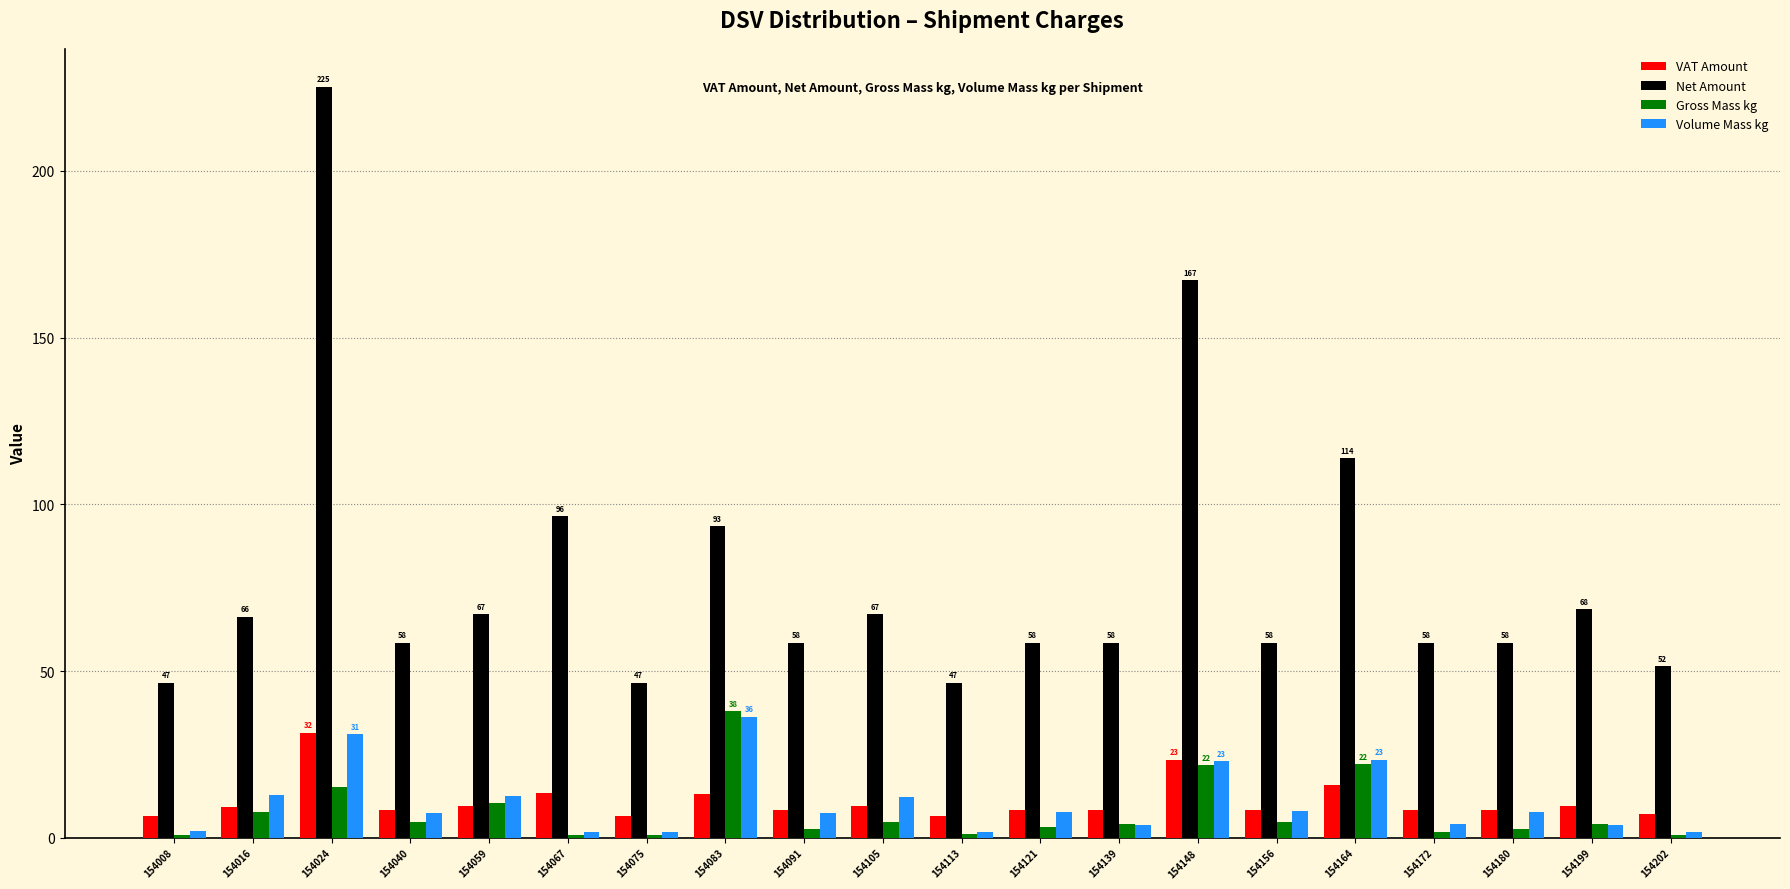

At which category is the sum across all series the highest?

154024